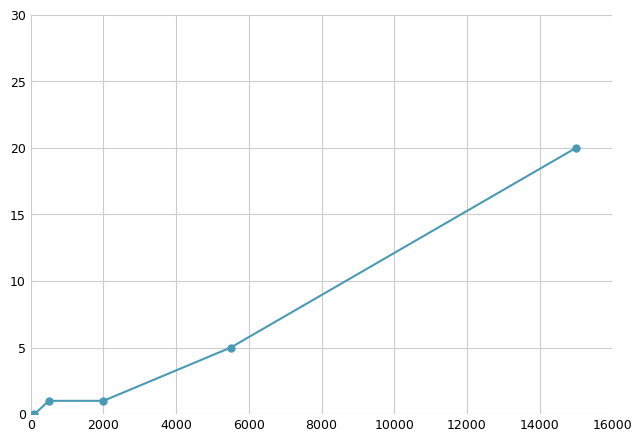

What is the greatest value displayed?

20